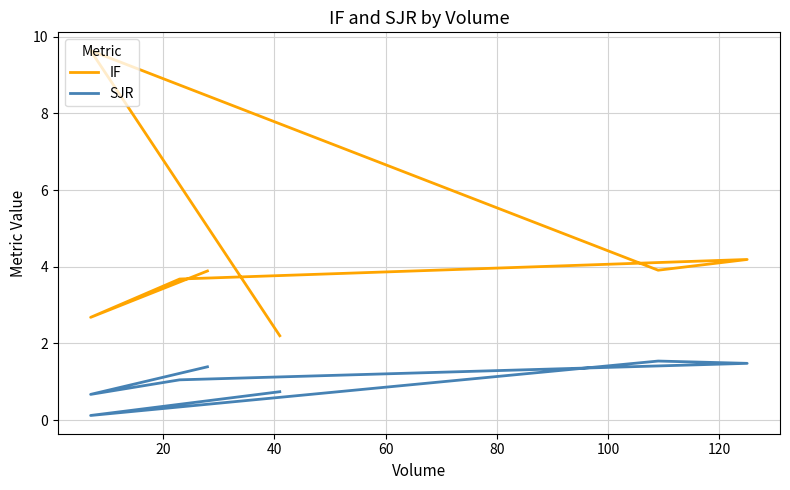

At how many categories does at least one series exceed 6?

1